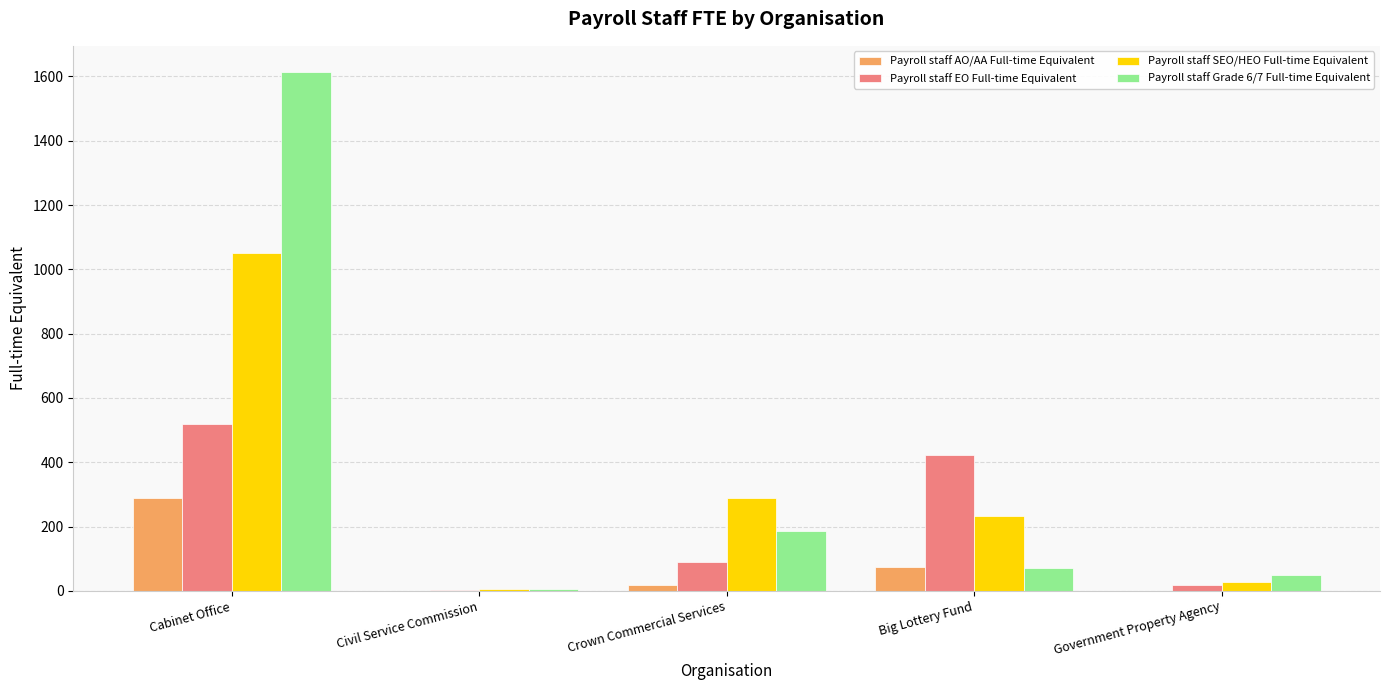

Is the value of Payroll staff EO Full-time Equivalent at Civil Service Commission greater than the value of Payroll staff Grade 6/7 Full-time Equivalent at Government Property Agency?

No